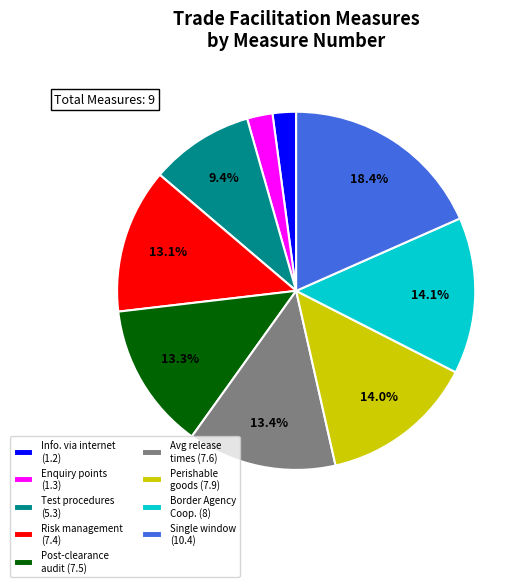

Which has a higher value, Perishable goods (7.9) or Test procedures (5.3)?

Perishable goods (7.9)